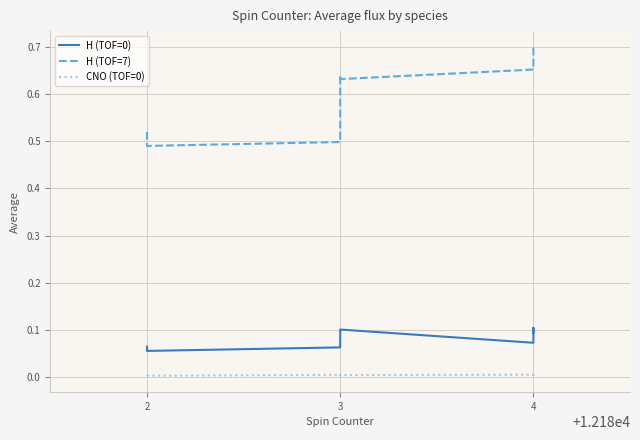

Between 12182 and 12183, which is larger?

12183